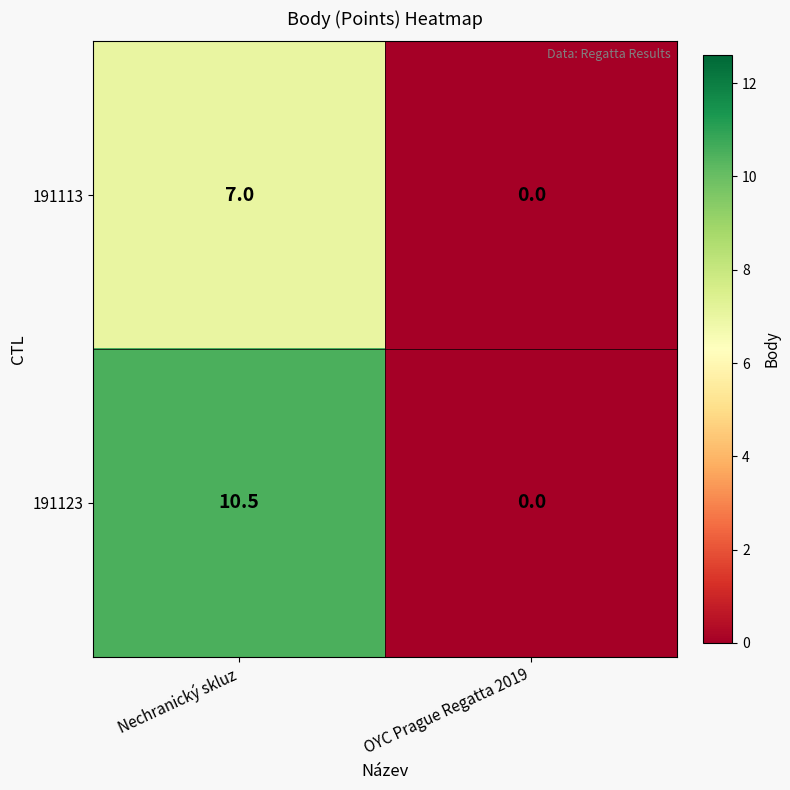

What is the difference between the maximum and minimum values in the 191123 series?

10.5